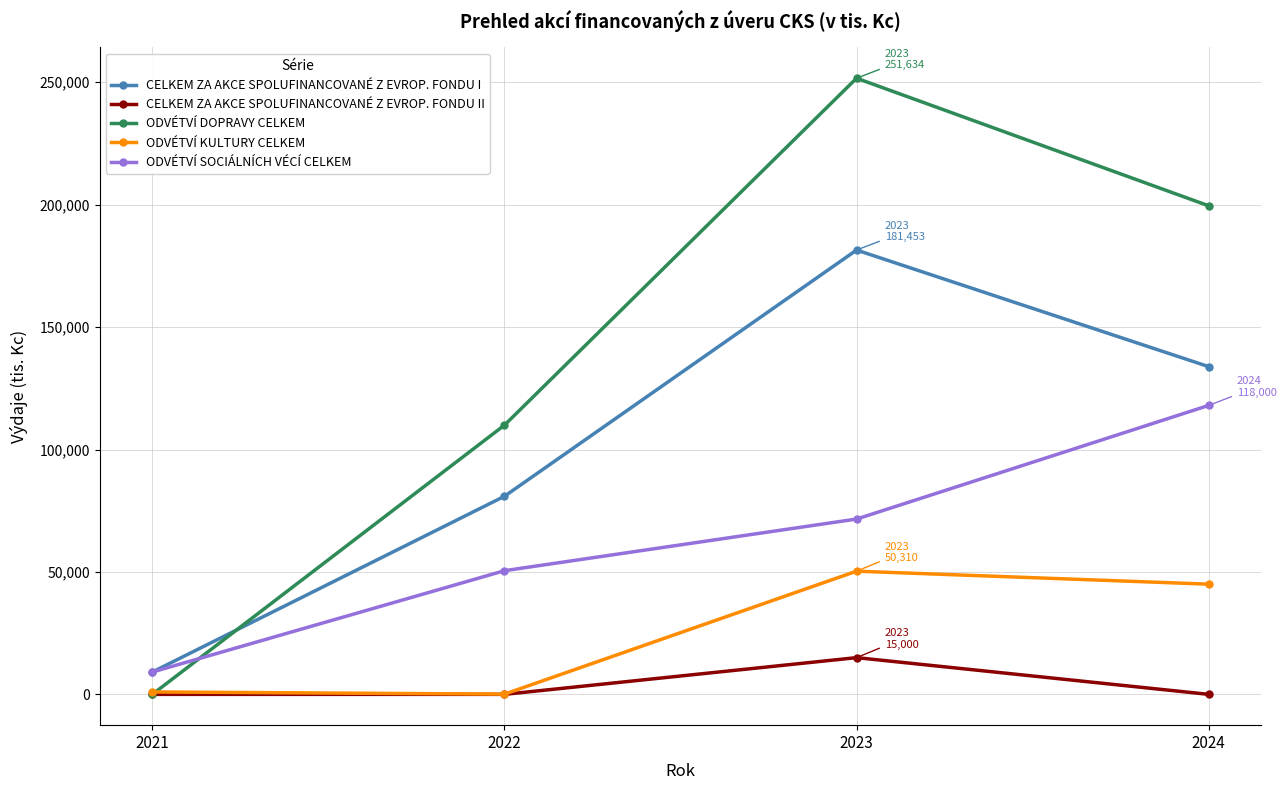

At which category is the sum across all series the highest?

2023